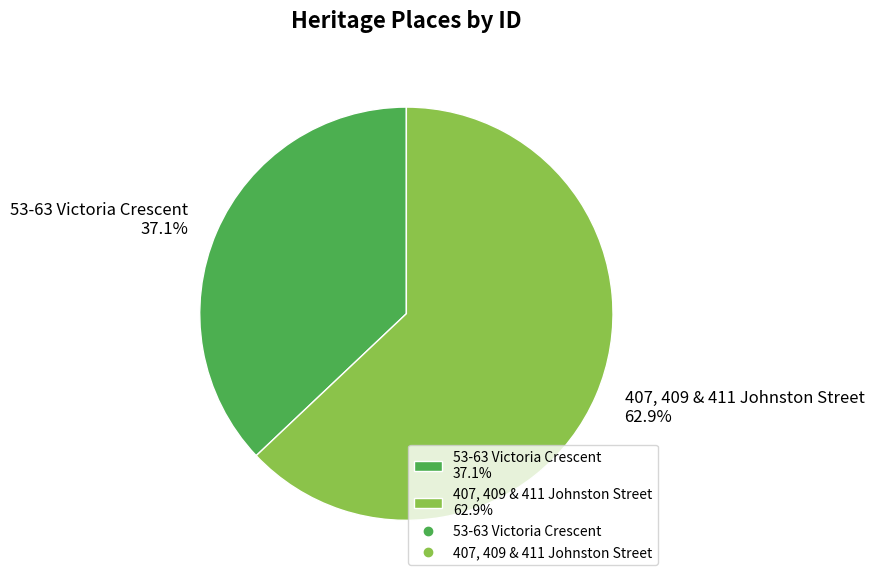

What percentage is the 407, 409 & 411 Johnston Street slice, to the nearest percent?

63%